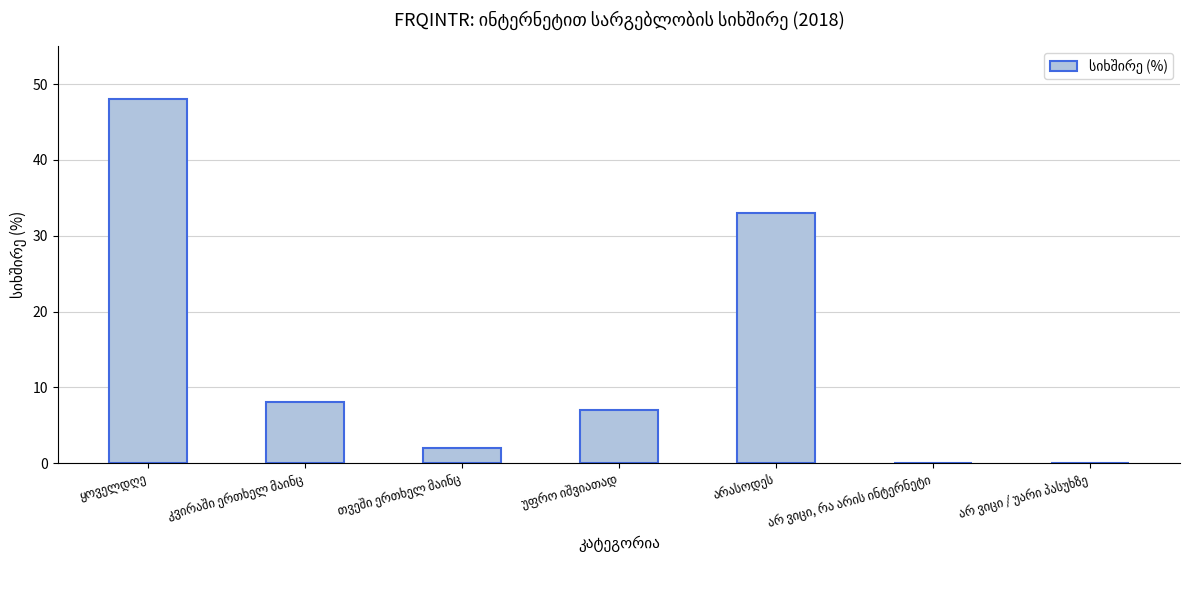

Count the number of categories in the chart.

7